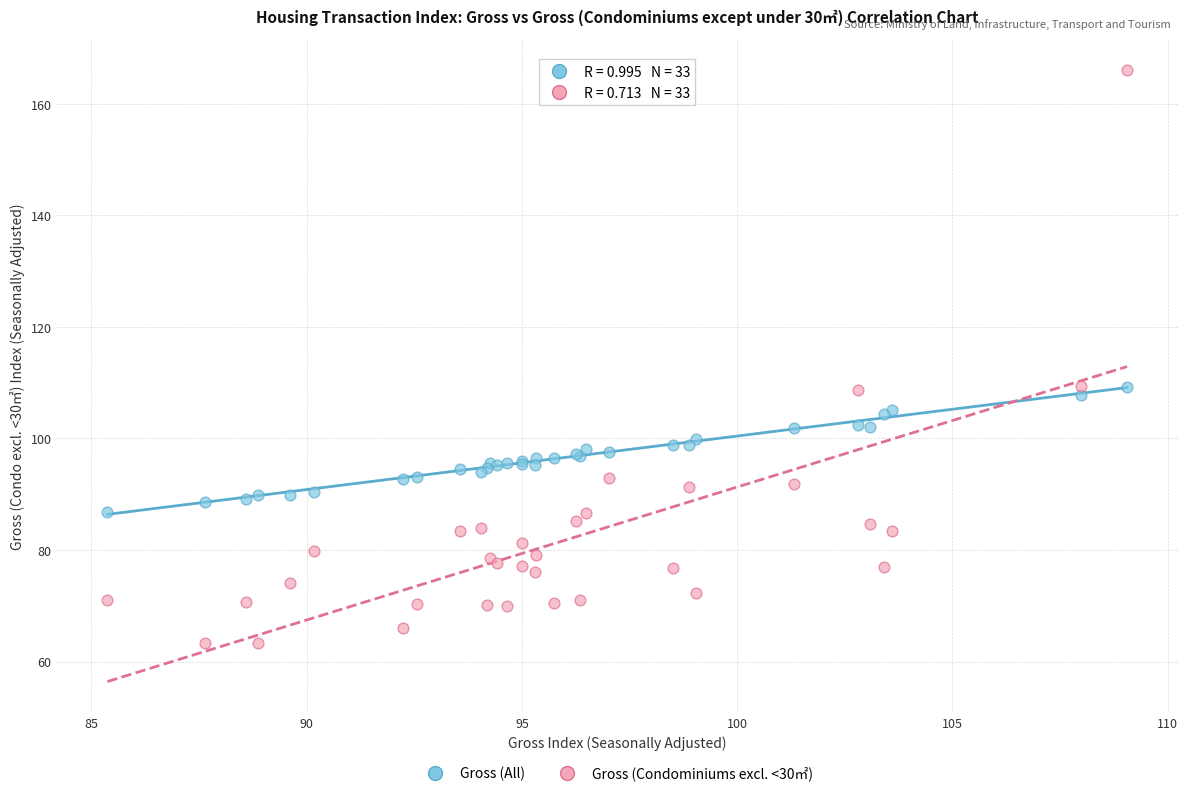

Which series has the largest Y range (max minus min)?

Gross (Condominiums excl. <30㎡)